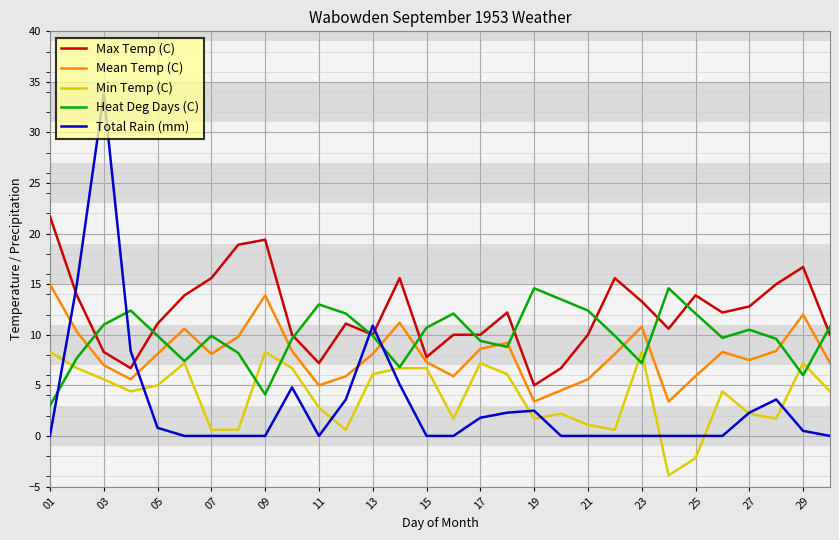

Which series has the largest range (max minus min)?

Total Rain (mm)